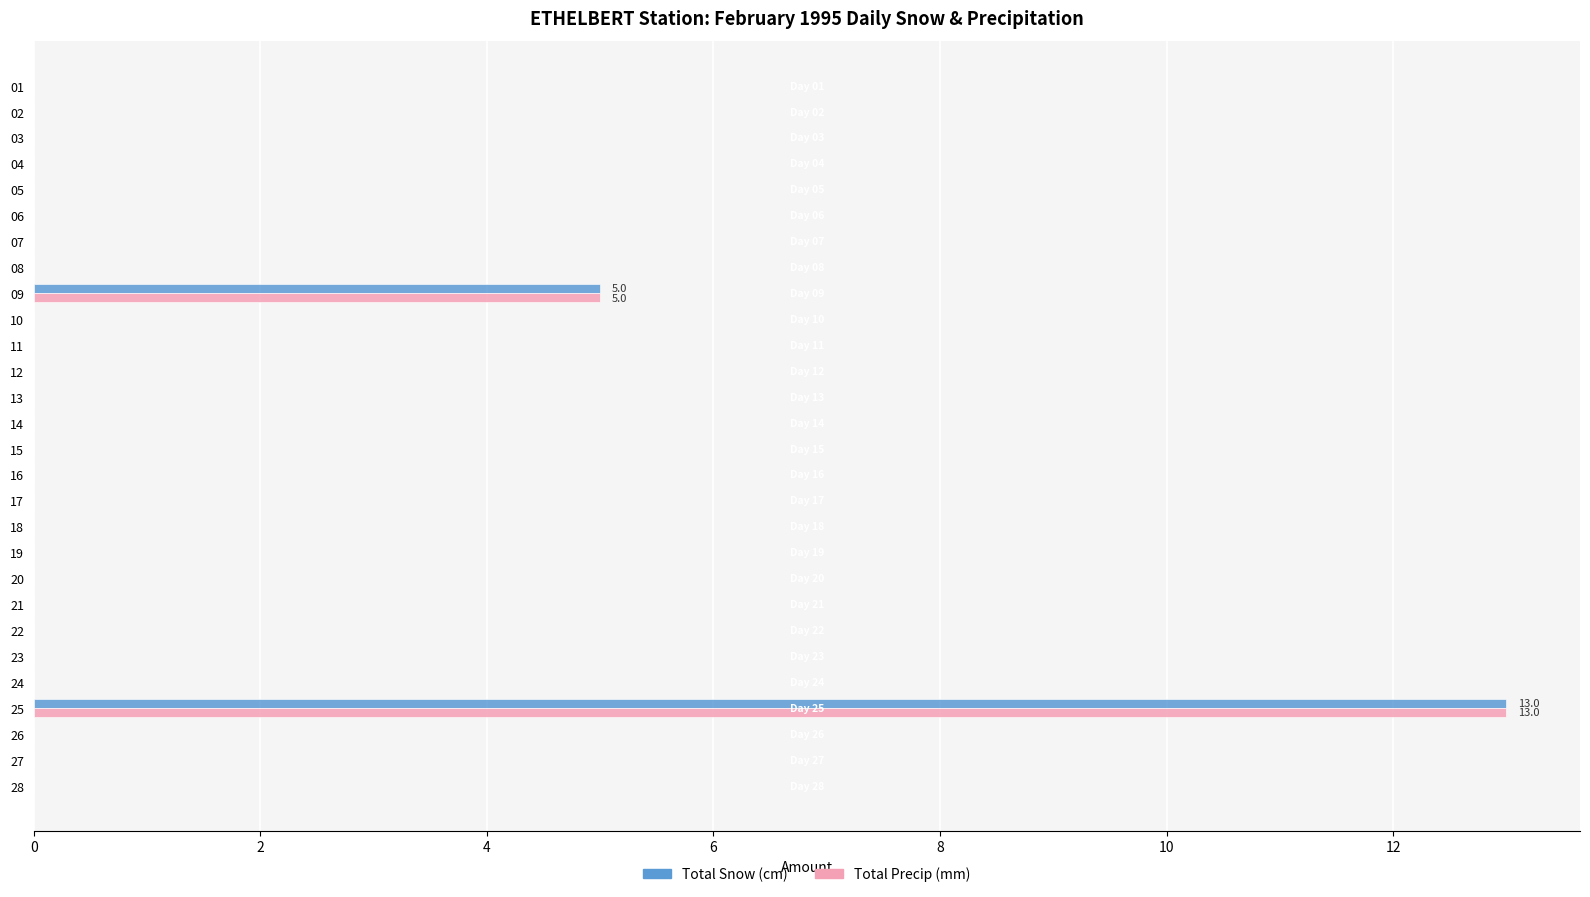

At which category is the sum across all series the highest?

25